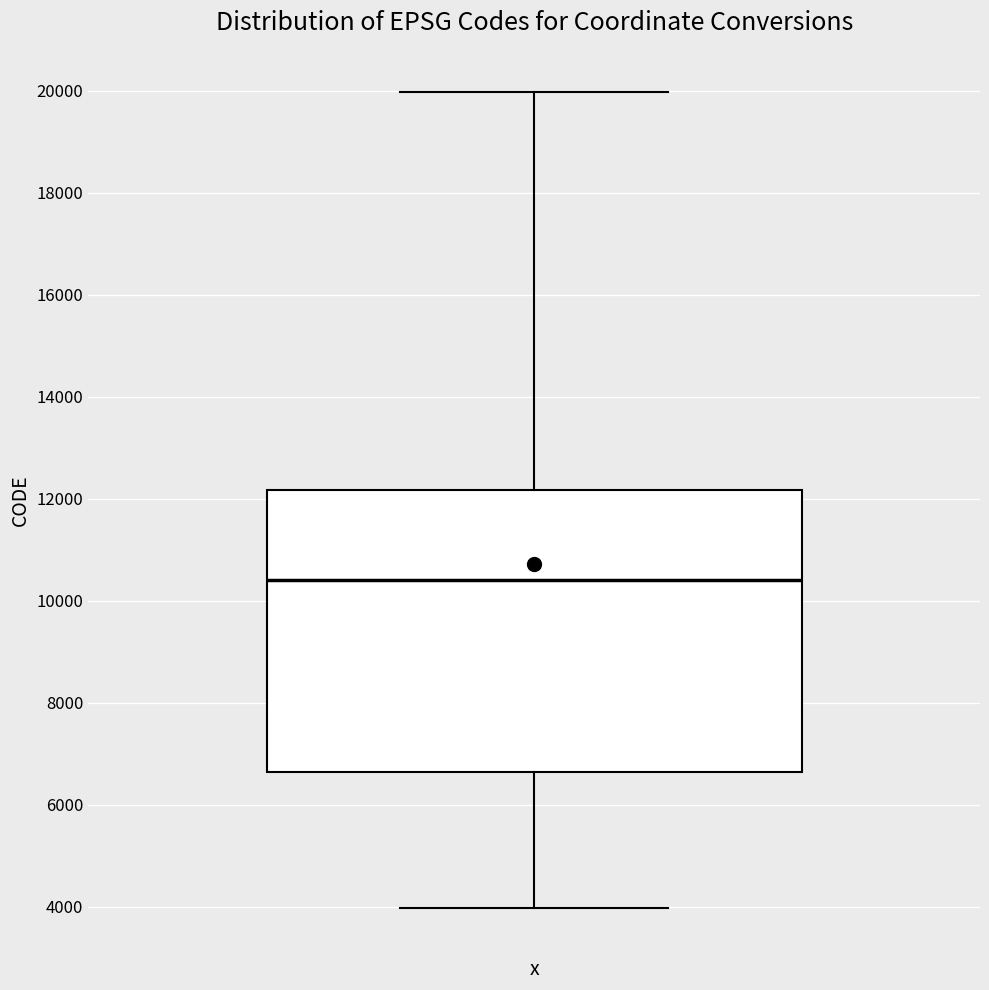

Read this box plot against the y-axis: the position of the median line, the range covered by the box, and the ends of both whiskers. The values are not printed on the chart, so give them approximately, as read against the axis.

median 10400, box 6600 to 12200, whiskers 4000 to 20000